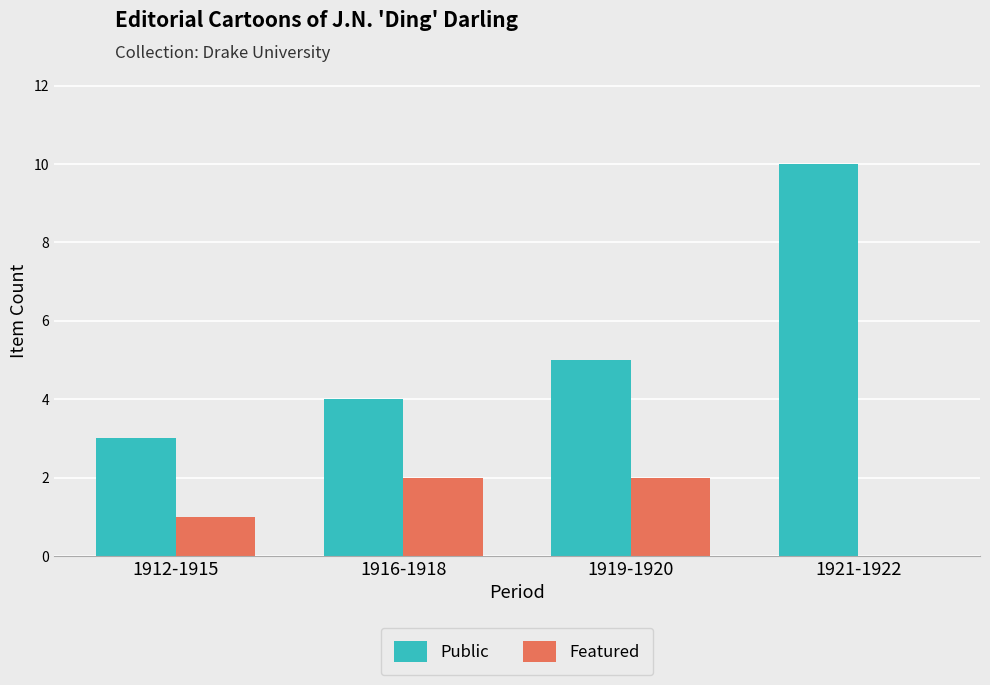

What is the sum of all Public values?

22